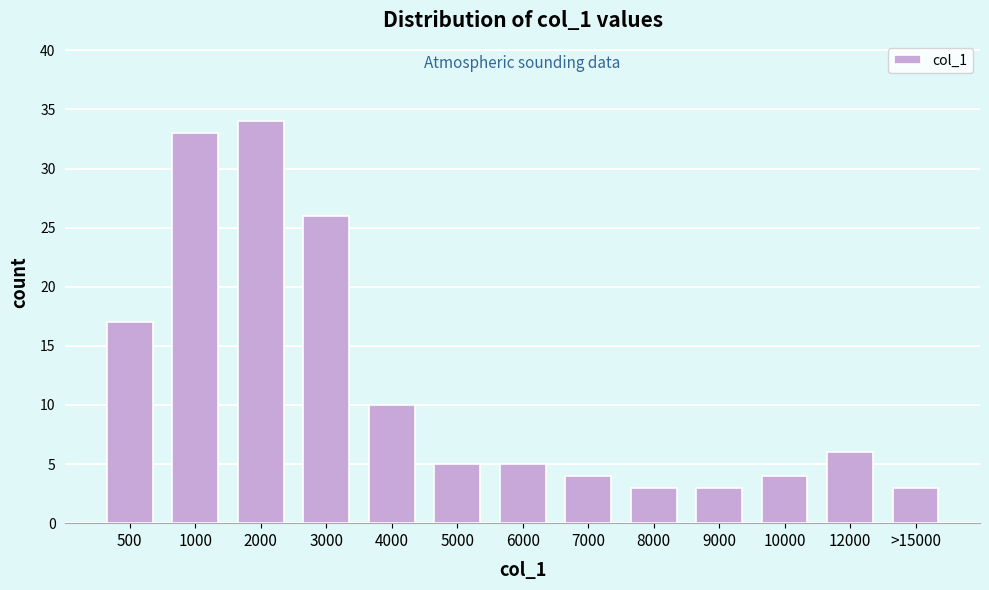

Reading right to left, list all the values displayed in this chart.

>15000=3	12000=6	10000=4	9000=3	8000=3	7000=4	6000=5	5000=5	4000=10	3000=26	2000=34	1000=33	500=17